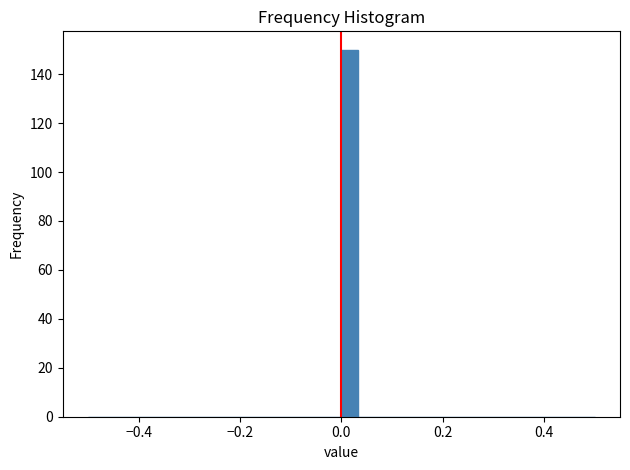

Around what value on the x-axis is the tallest bar? Give the approximate position of its centre, as read against the axis.

0.02